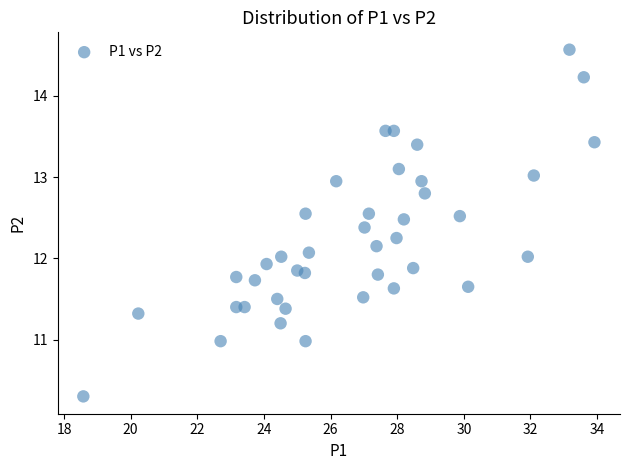

What is the range of Y values (max minus min)?

4.3